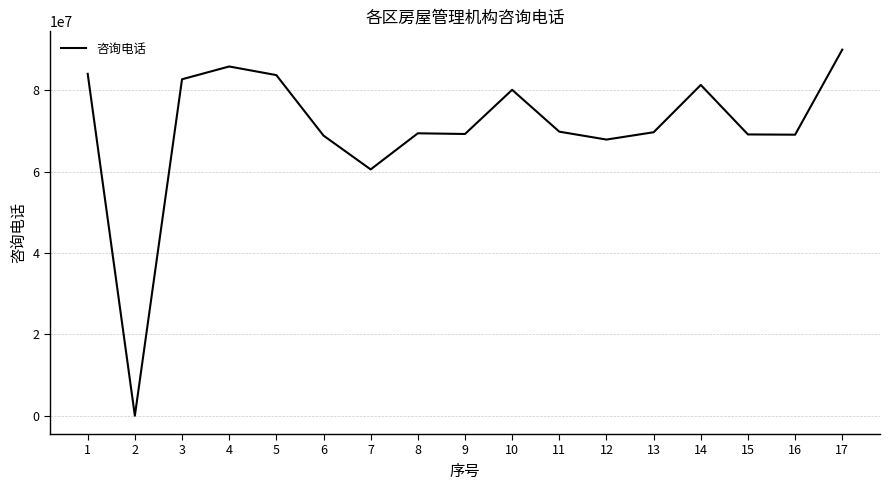

What is the maximum value shown in the chart?

89991833